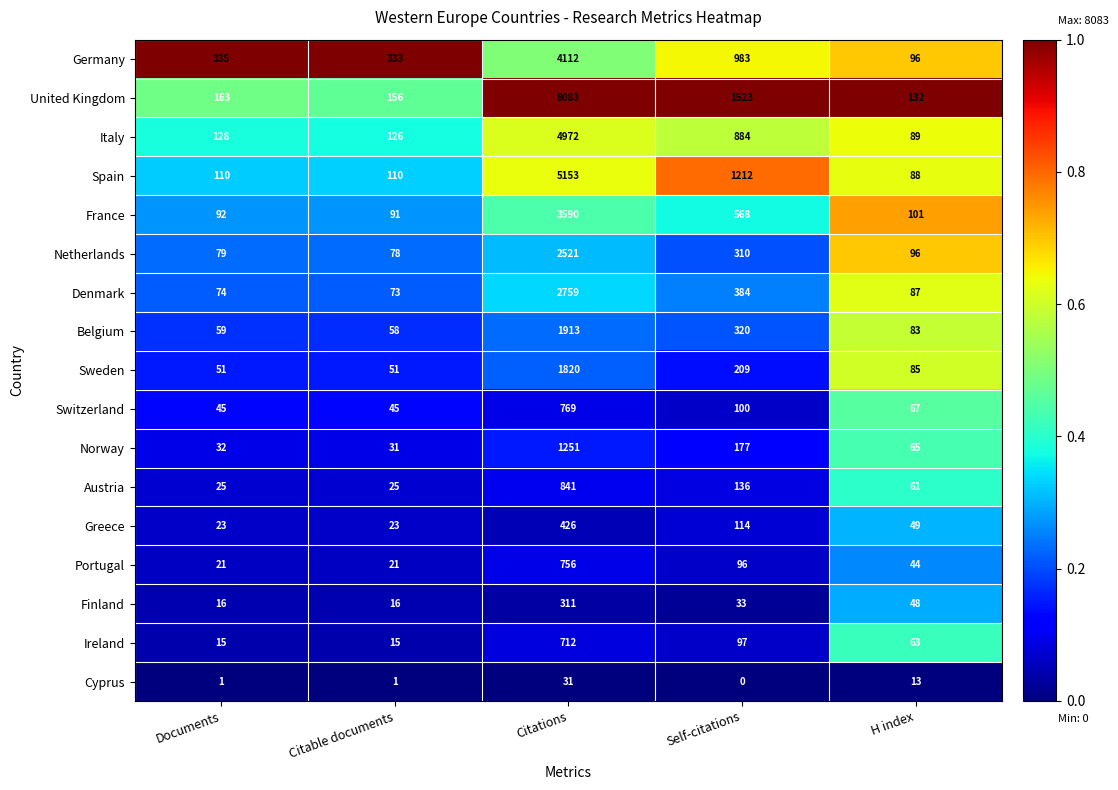

Rank the series at Documents from highest to lowest value.

Germany, United Kingdom, Italy, Spain, France, Netherlands, Denmark, Belgium, Sweden, Switzerland, Norway, Austria, Greece, Portugal, Finland, Ireland, Cyprus